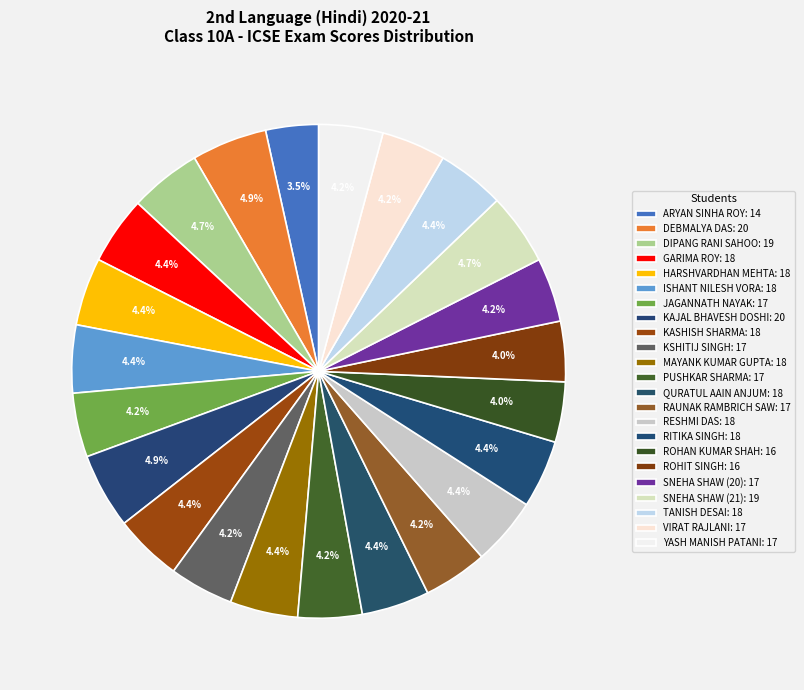

How many segments does this pie chart have?

23